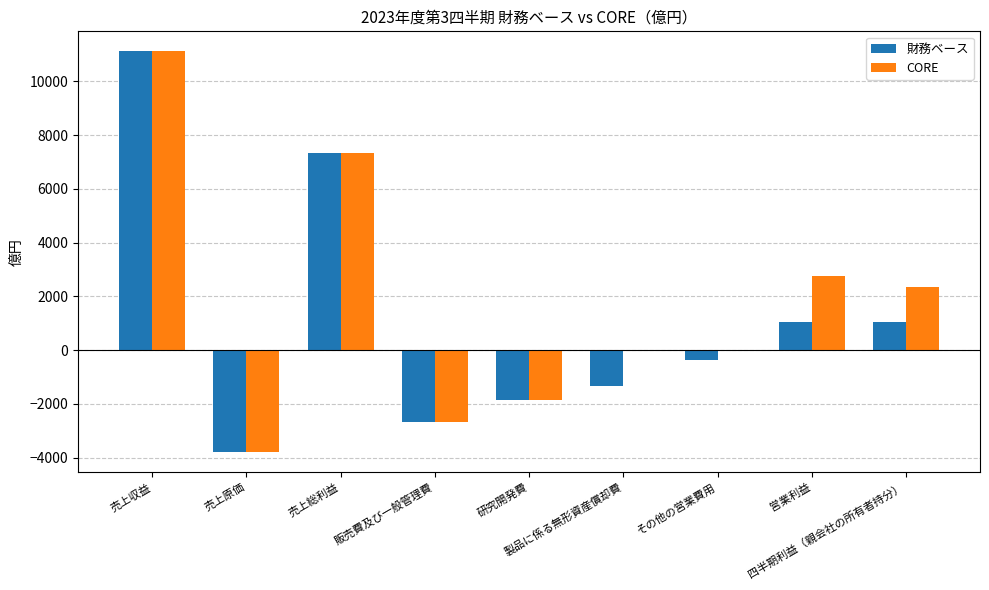

Are the bars horizontal?

No